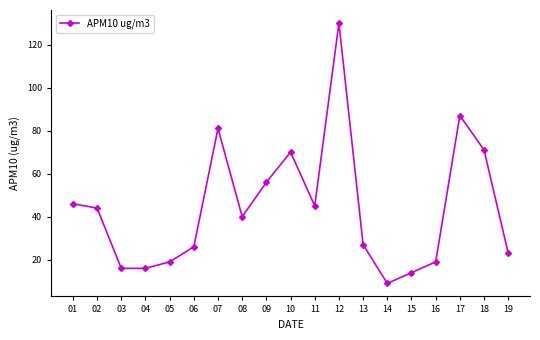

How many data points does each series have?

19